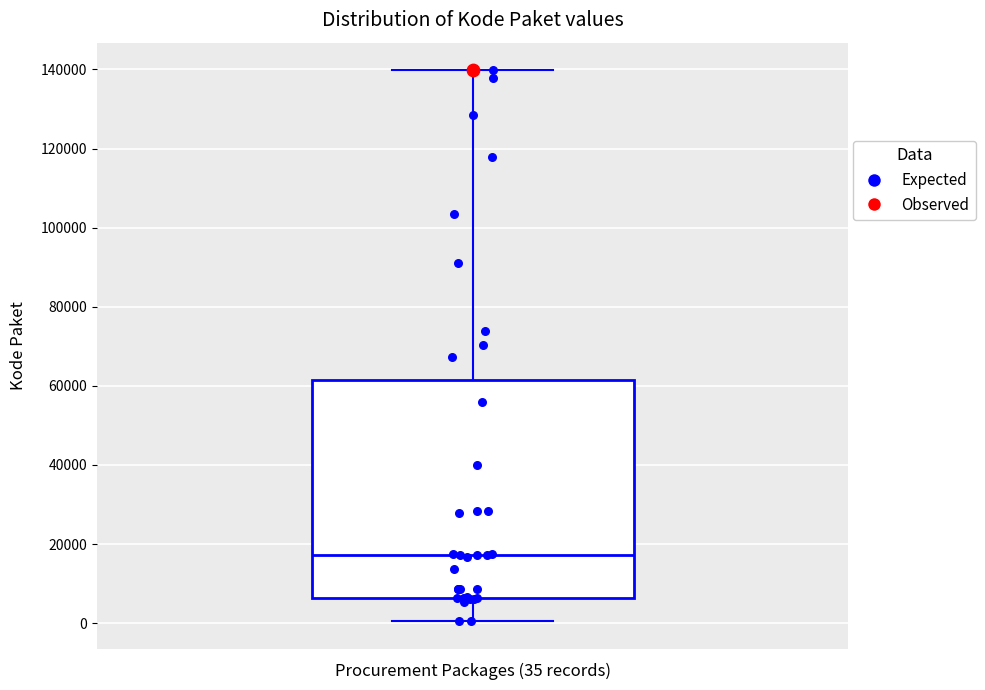

Read this box plot against the y-axis: the position of the median line, the range covered by the box, and the ends of both whiskers. The values are not printed on the chart, so give them approximately, as read against the axis.

median 18000, box 6000 to 62000, whiskers 0 to 140000